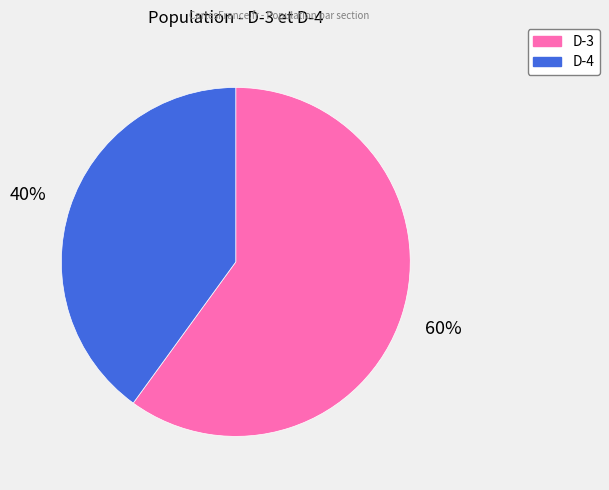

Is the sum of D-4 and D-3 greater than half?

Yes